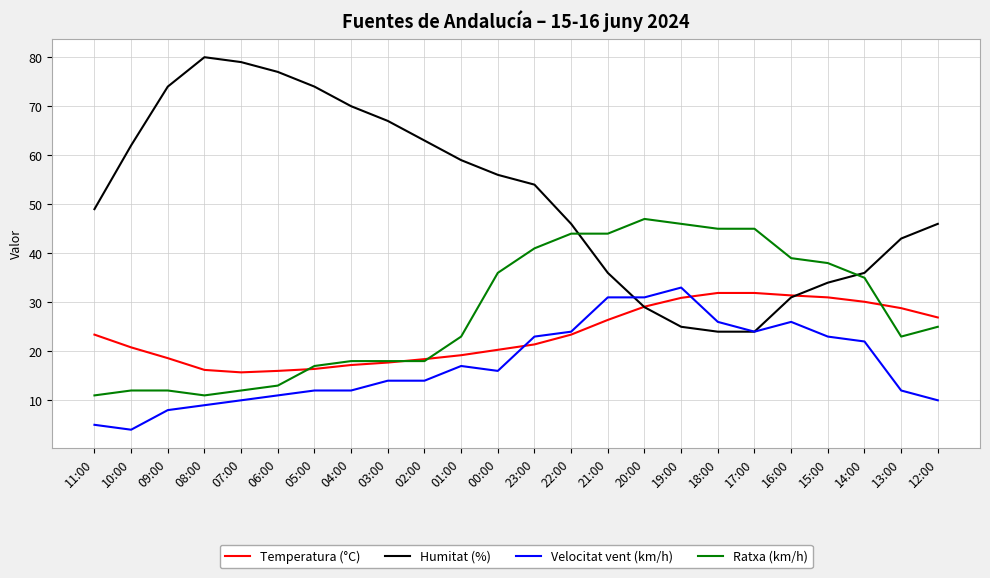

What is the difference between the maximum and second lowest values in the Velocitat vent (km/h) series?

28.0